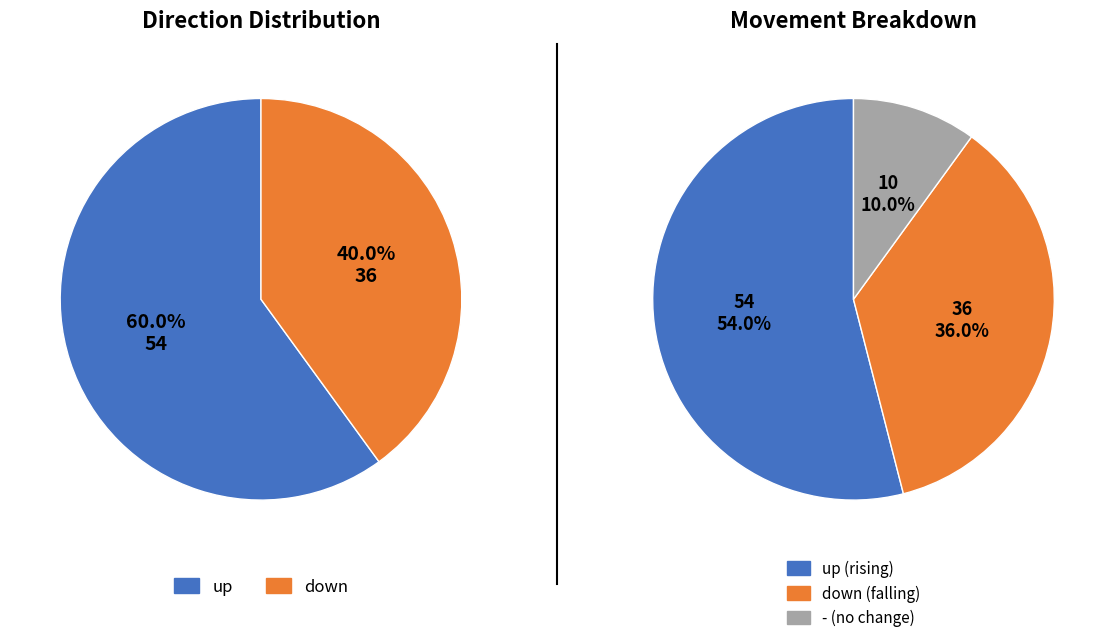

Does down account for over 50% of the chart?

No